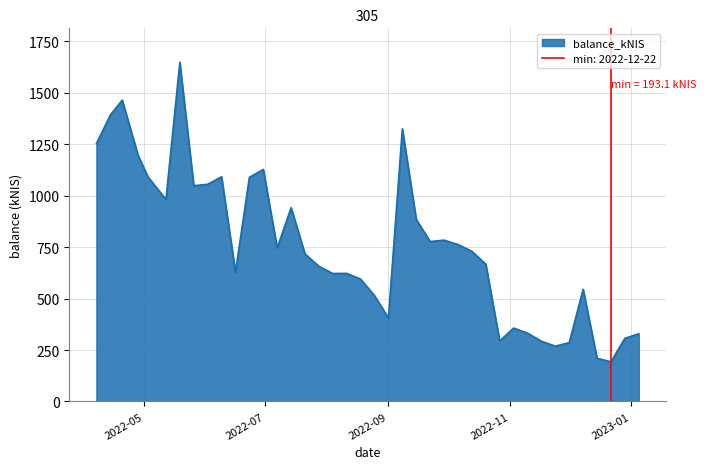

What is the average value?

756.1